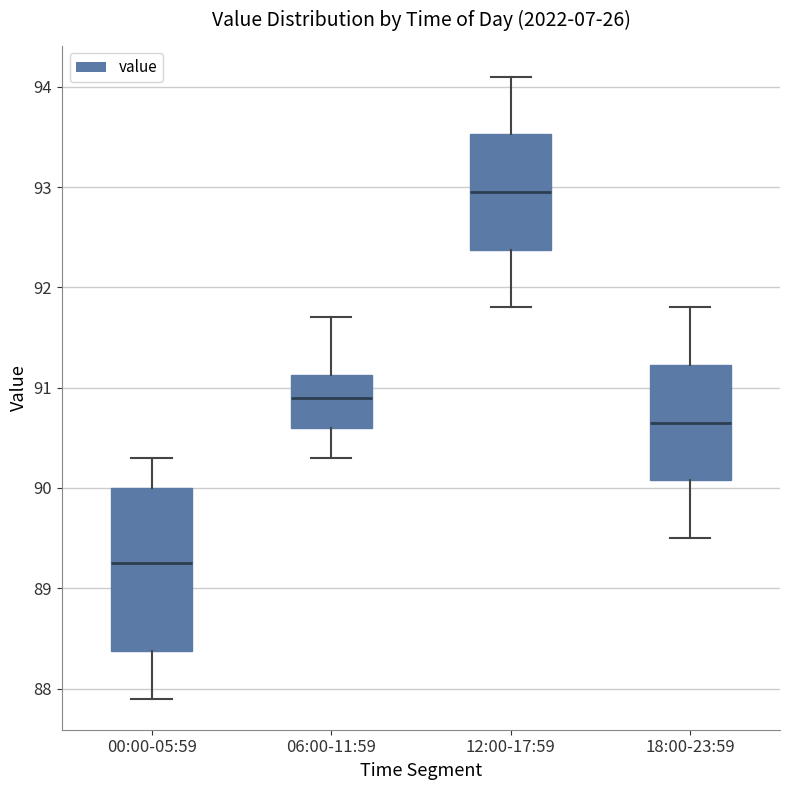

Comparing the boxes themselves (not the whiskers), which one is the tallest?

00:00-05:59